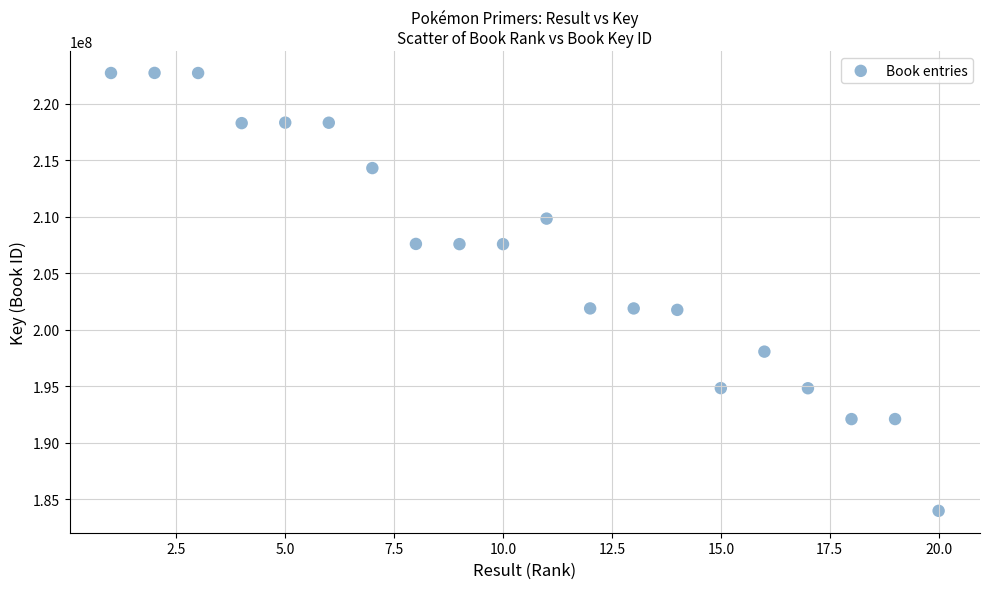

What is the range of Y values (max minus min)?

38775852